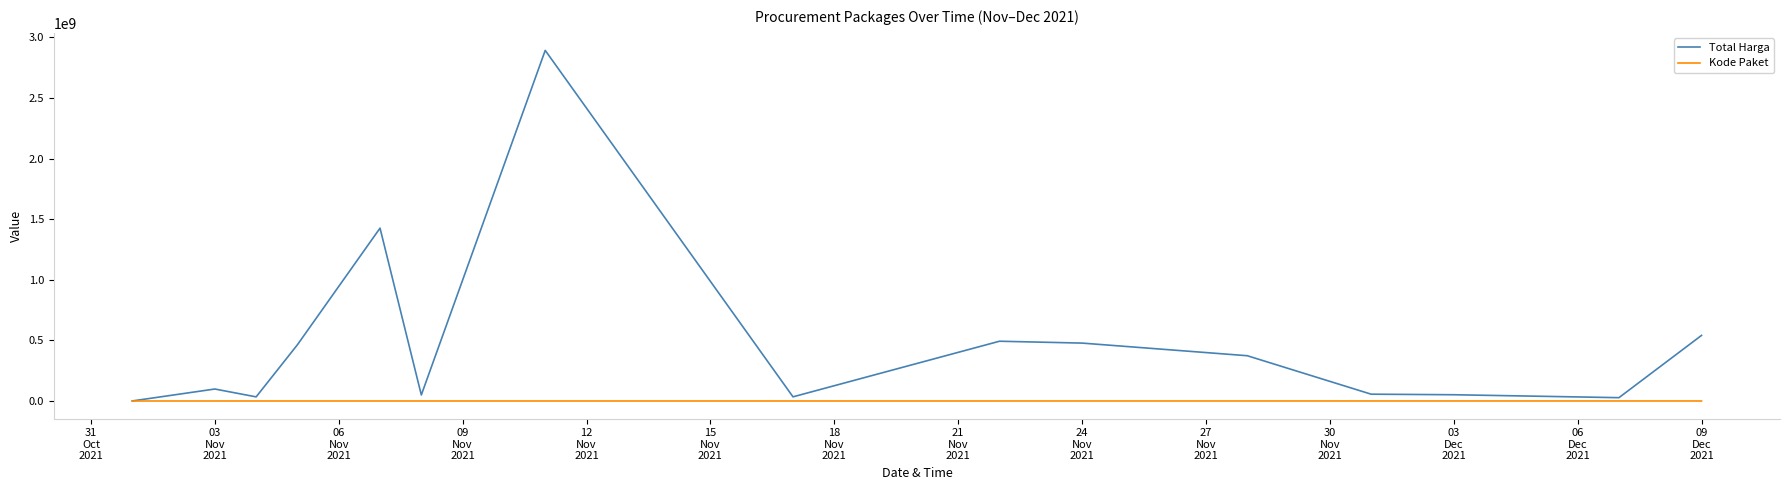

Which series has the largest total across all categories?

Total Harga